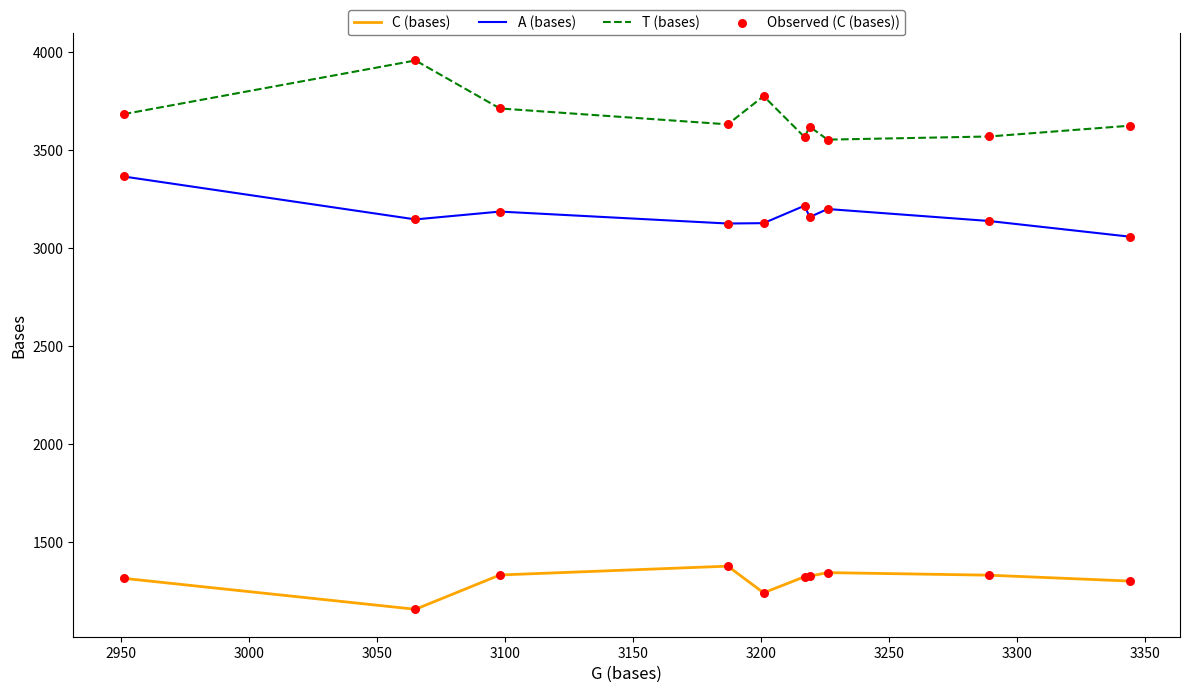

Which series has the largest total across all categories?

T (bases)